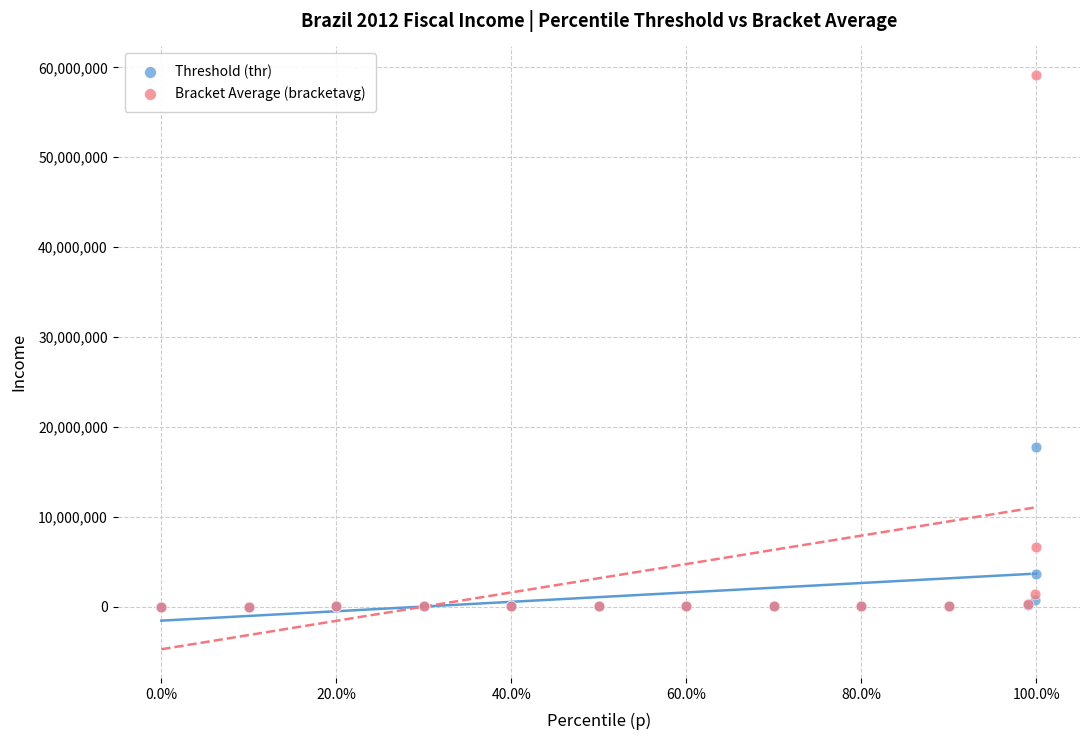

Across all series, what Y value is closest to 29568917?

17805555.5